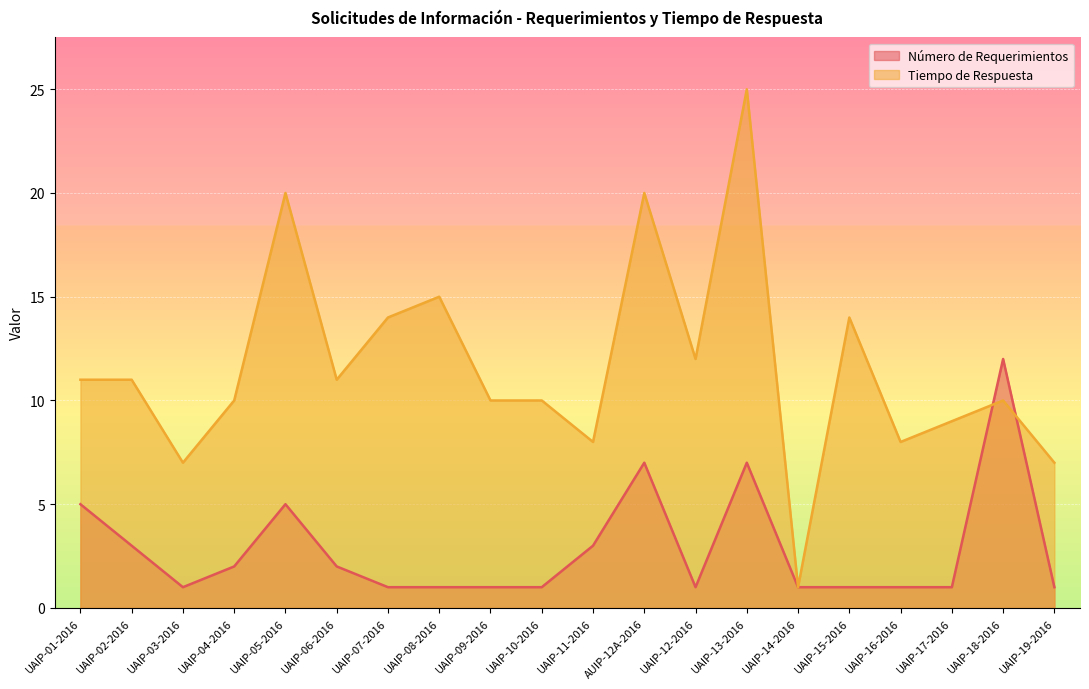

At which category does Tiempo de Respuesta reach its first local valley?

UAIP-03-2016